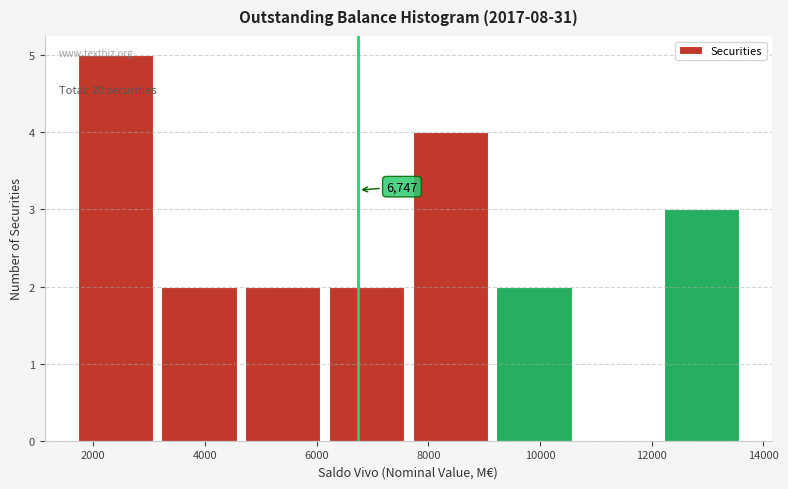

Over which range of the x-axis is the bar tallest?

1600 to 3200